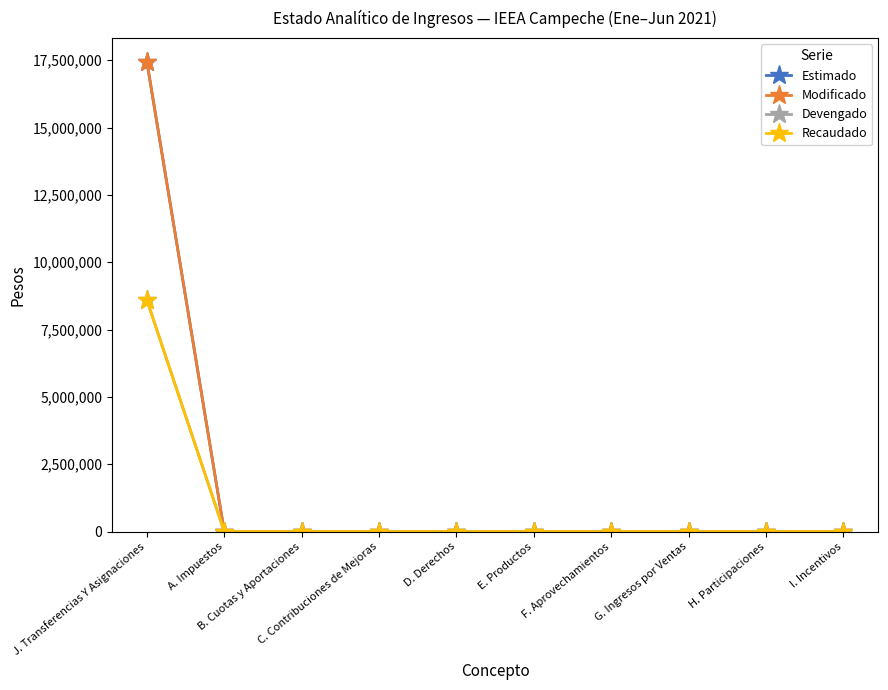

True or false: Estimado has more than 2 points higher than both neighbors.

False